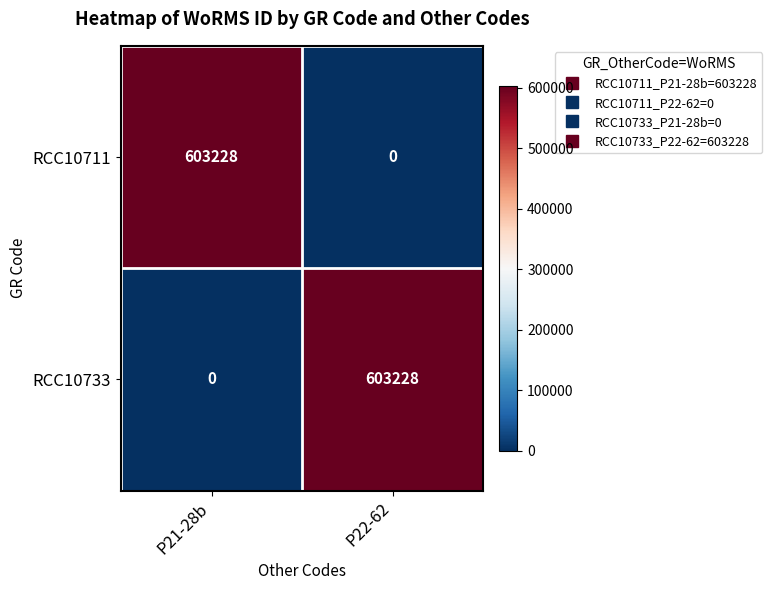

How many distinct data groups are displayed?

2